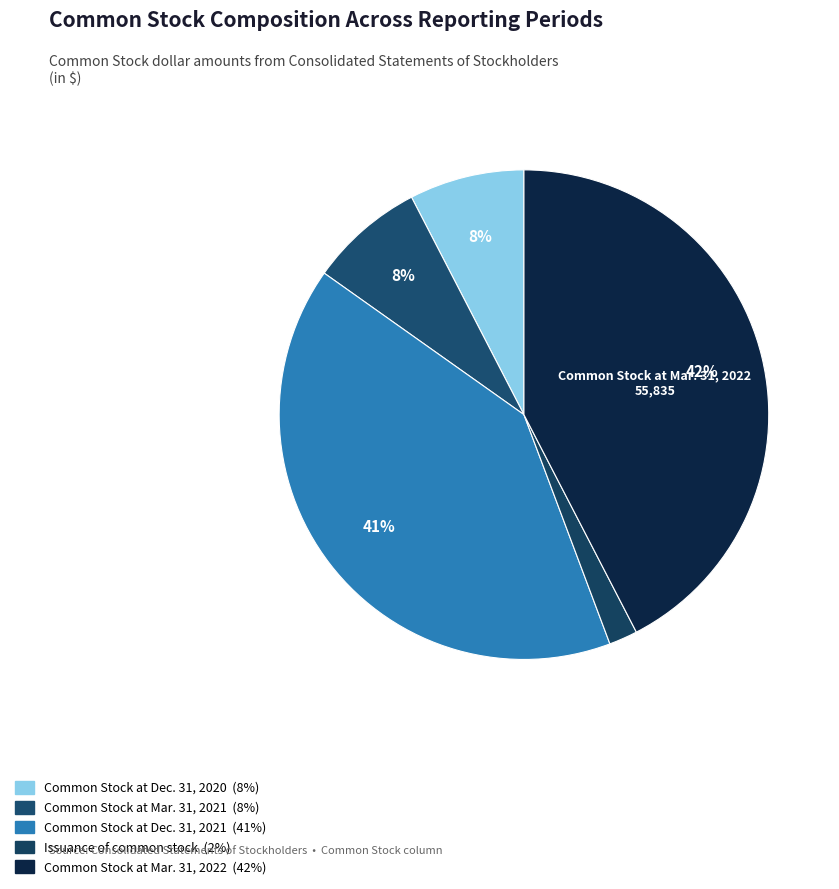

What percentage do Common Stock at Dec. 31, 2020 and Issuance of common stock together represent?

9.5%